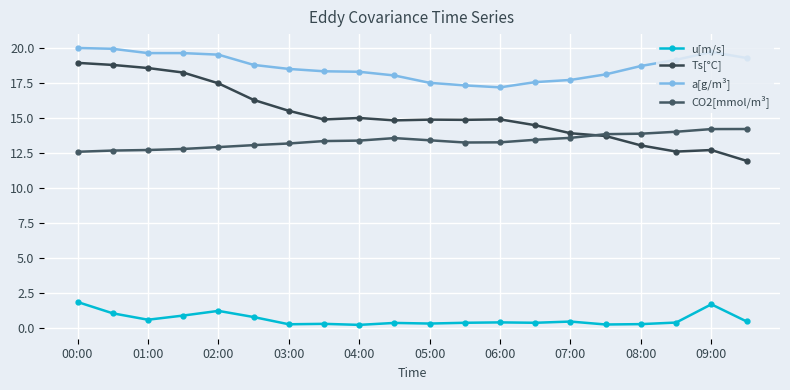

Which category has the highest value in the a[g/m³] series?

00:00